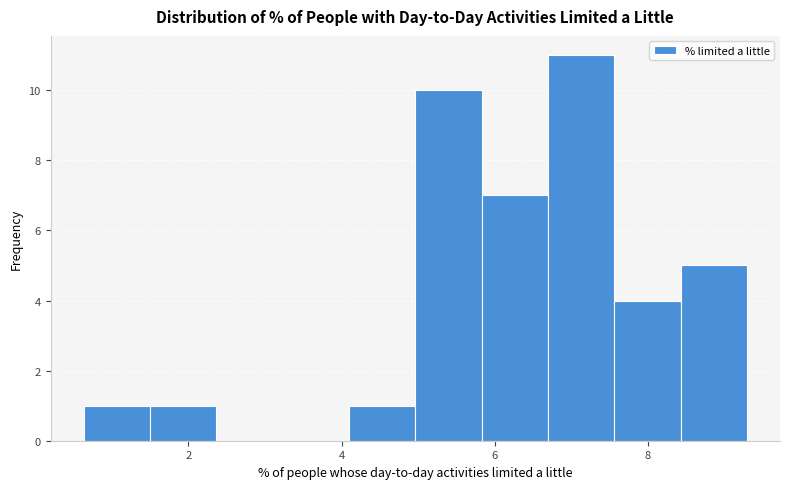

Over which range of the x-axis is the bar tallest?

6.6 to 7.6